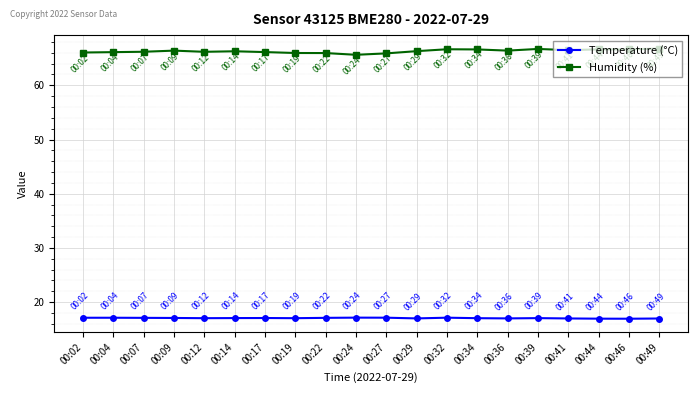

Is the value of Temperature (°C) at 00:24 greater than the value of Humidity (%) at 00:34?

No